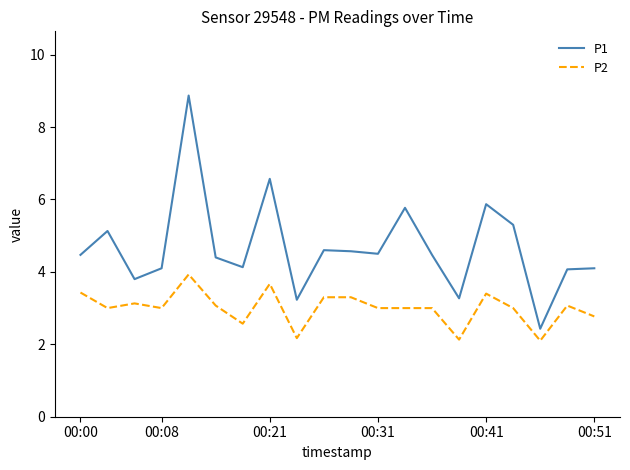

What is the lowest value of the P1 series?

2.4